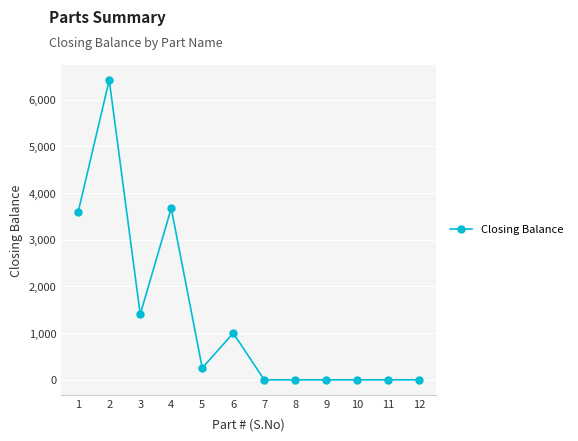

Reading left to right, list all the values displayed in this chart.

1=3601	2=6425	3=1403	4=3677	5=254	6=1000	7=0	8=0	9=0	10=0	11=0	12=0